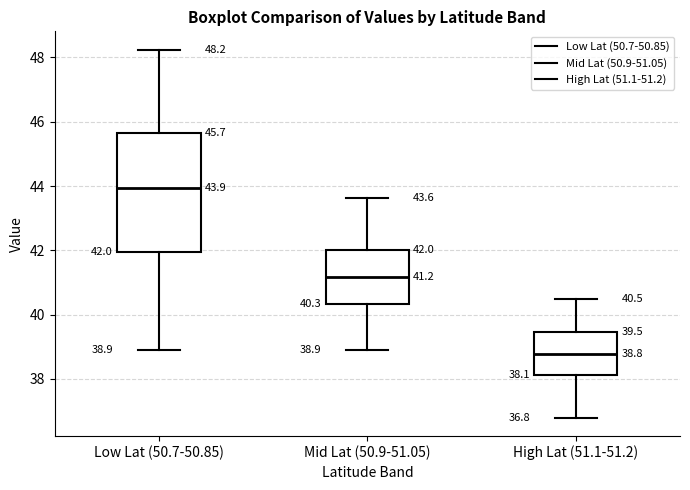

Which box is the tallest, from its lower edge to its upper edge?

Low Lat (50.7-50.85)